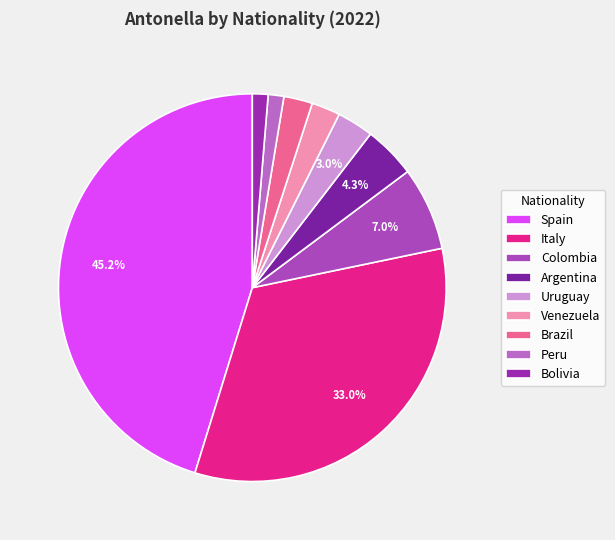

Approximately how many times larger is the value at Uruguay compared to Peru?

2.3